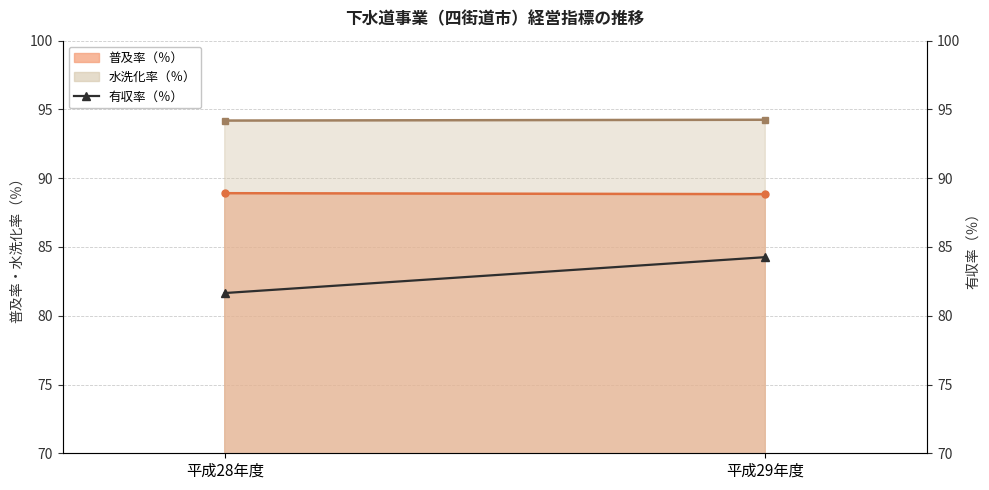

At which category does the chart reach its minimum across all series?

平成28年度